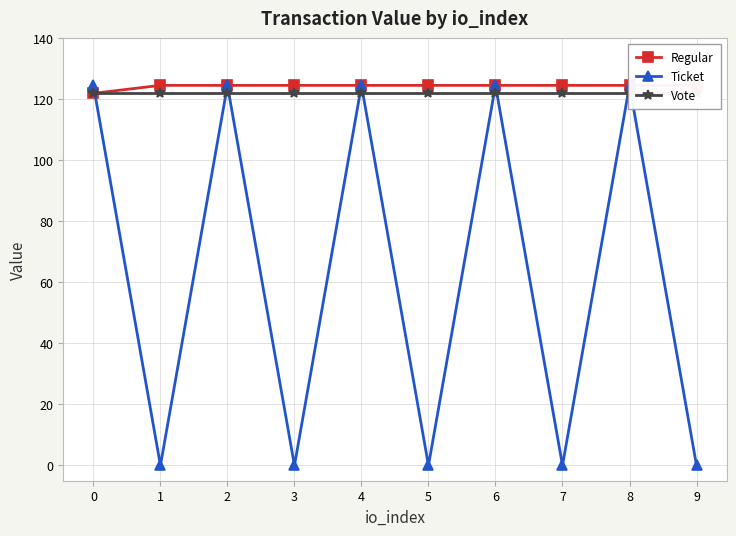

Which series has the widest spread of values?

Ticket